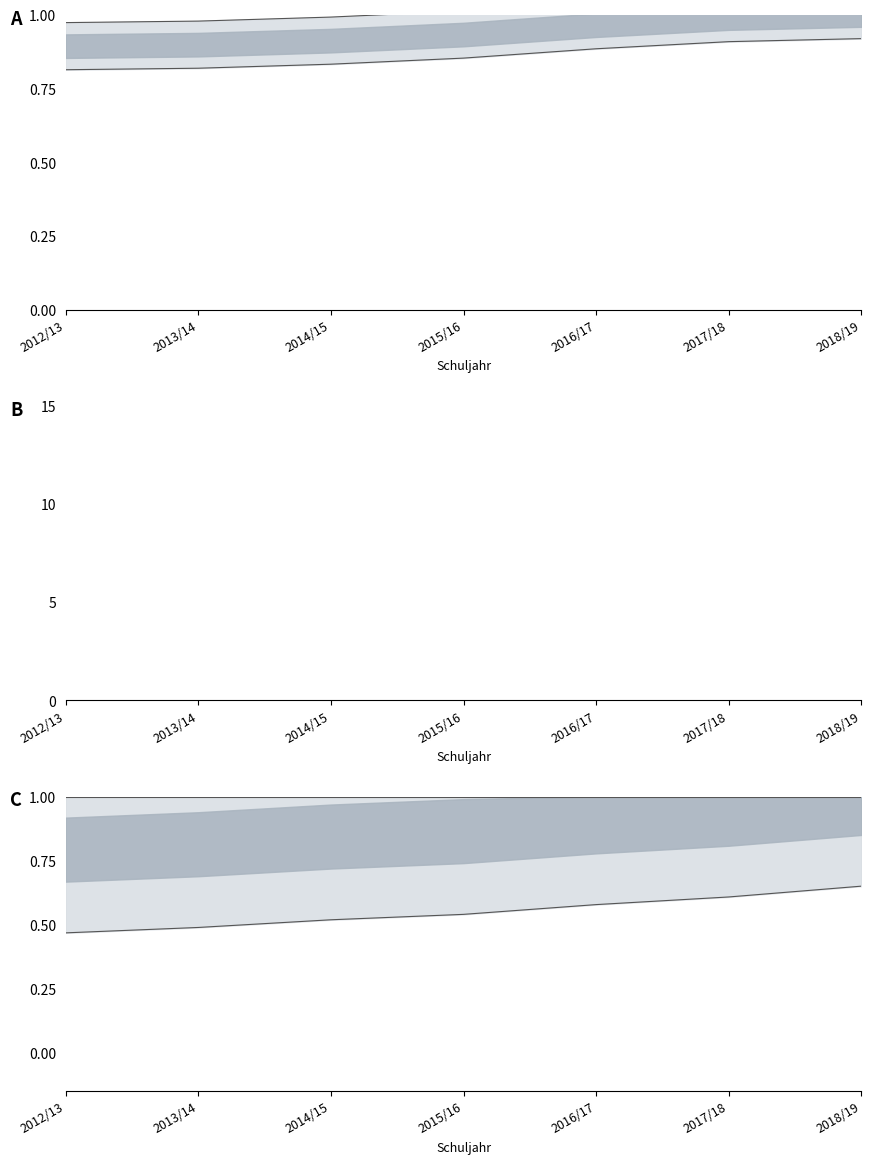

The Grundschule series shows 1.3 at 2015/16. True or false?

False